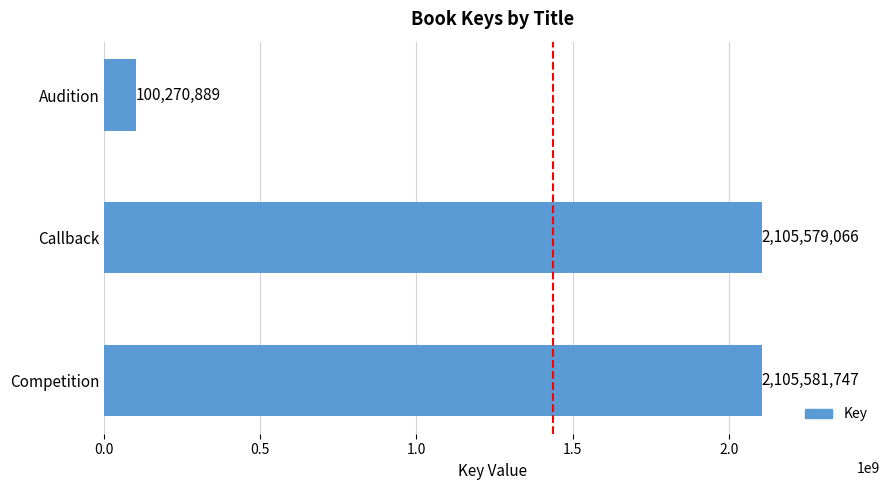

Where is the data nearest to the value 1102926318?

Callback